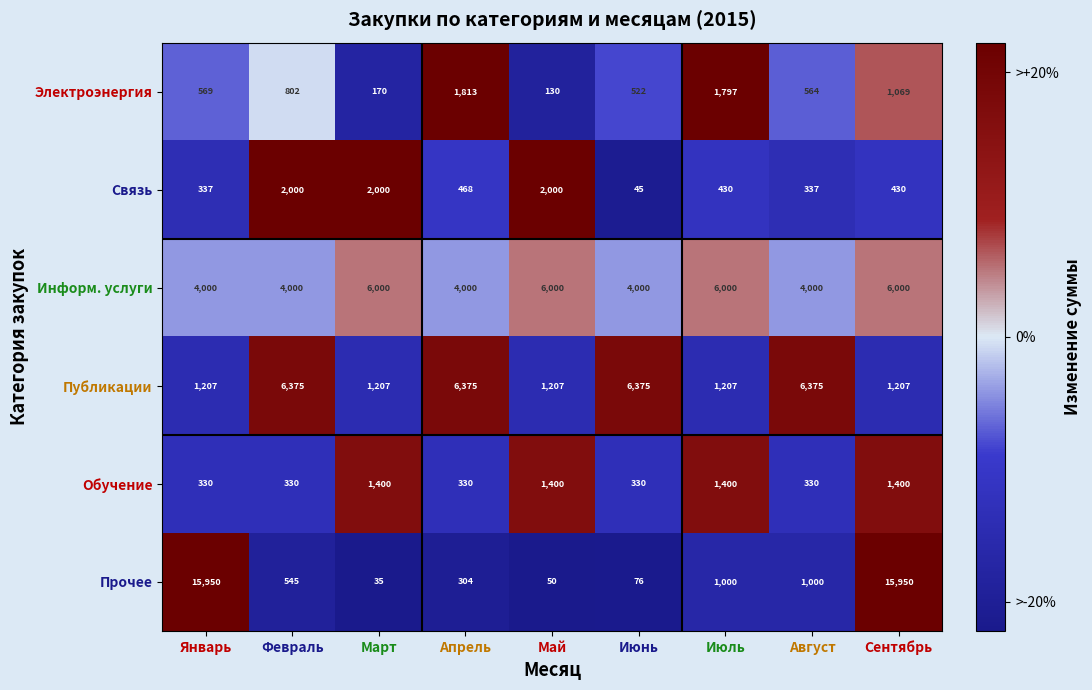

At which category is the sum across all series the highest?

Сентябрь